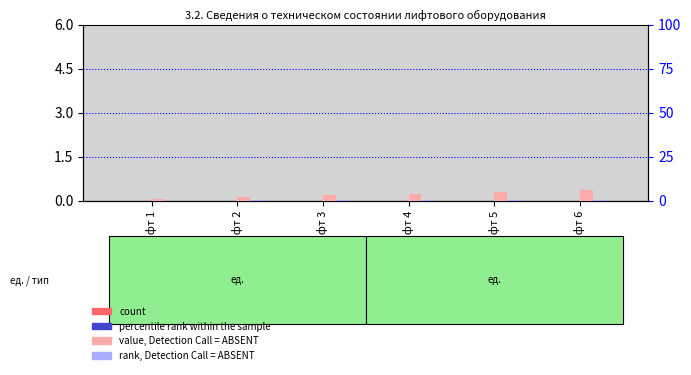

Where is count nearest to the value 0?

Лифт 1